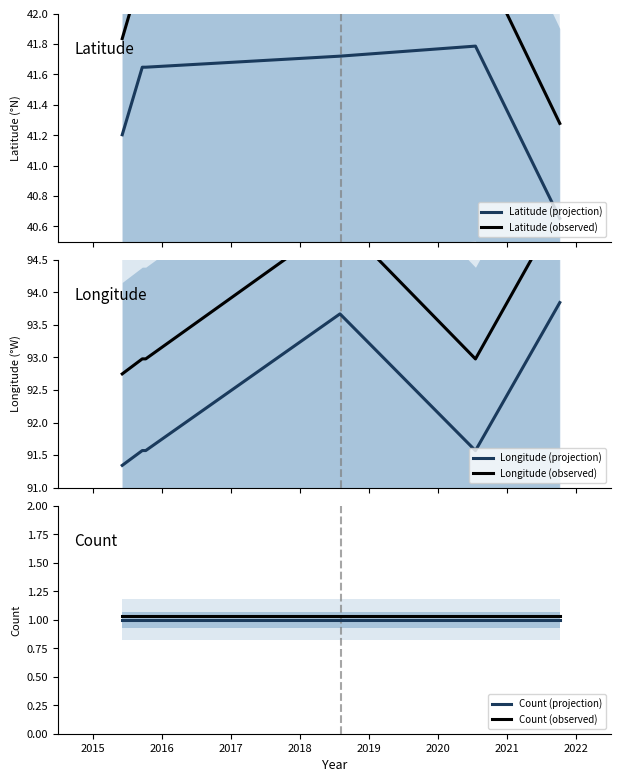

True or false: Count (projection) and Count (observed) cross at least once.

False